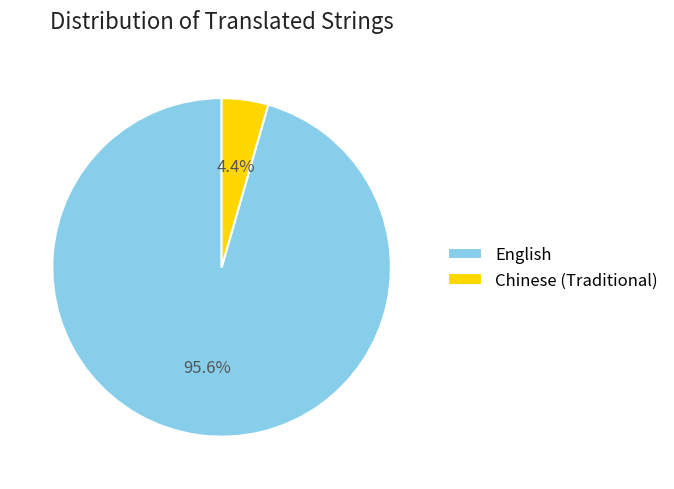

The Chinese (Traditional) slice represents 4% of the pie. True or false?

True